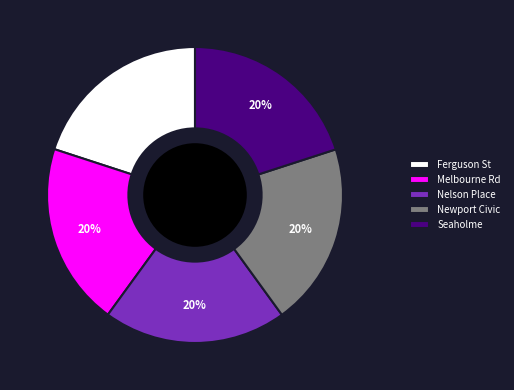

Approximately how many times larger is the value at Newport Civic compared to Nelson Place?

1.0